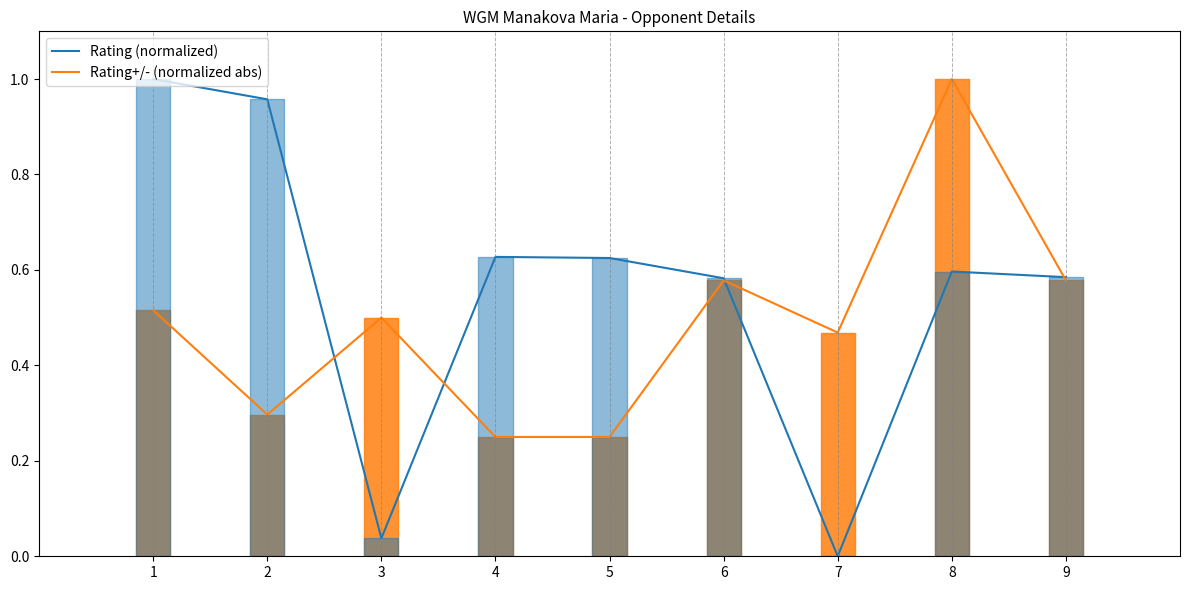

Which label corresponds to the largest value in the chart?

1